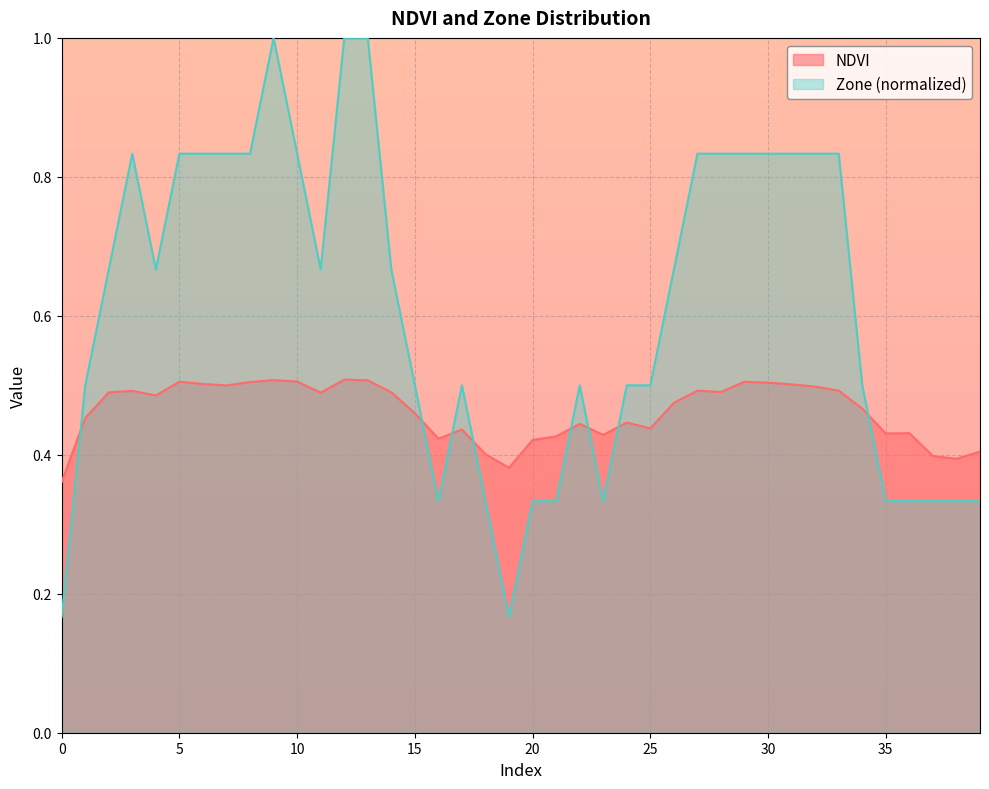

Rank the categories by NDVI value from lowest to highest.

0, 19, 38, 37, 18, 39, 20, 16, 21, 23, 35, 36, 17, 25, 22, 24, 1, 15, 34, 26, 4, 11, 2, 14, 28, 3, 27, 33, 32, 7, 31, 6, 30, 8, 5, 29, 10, 13, 9, 12